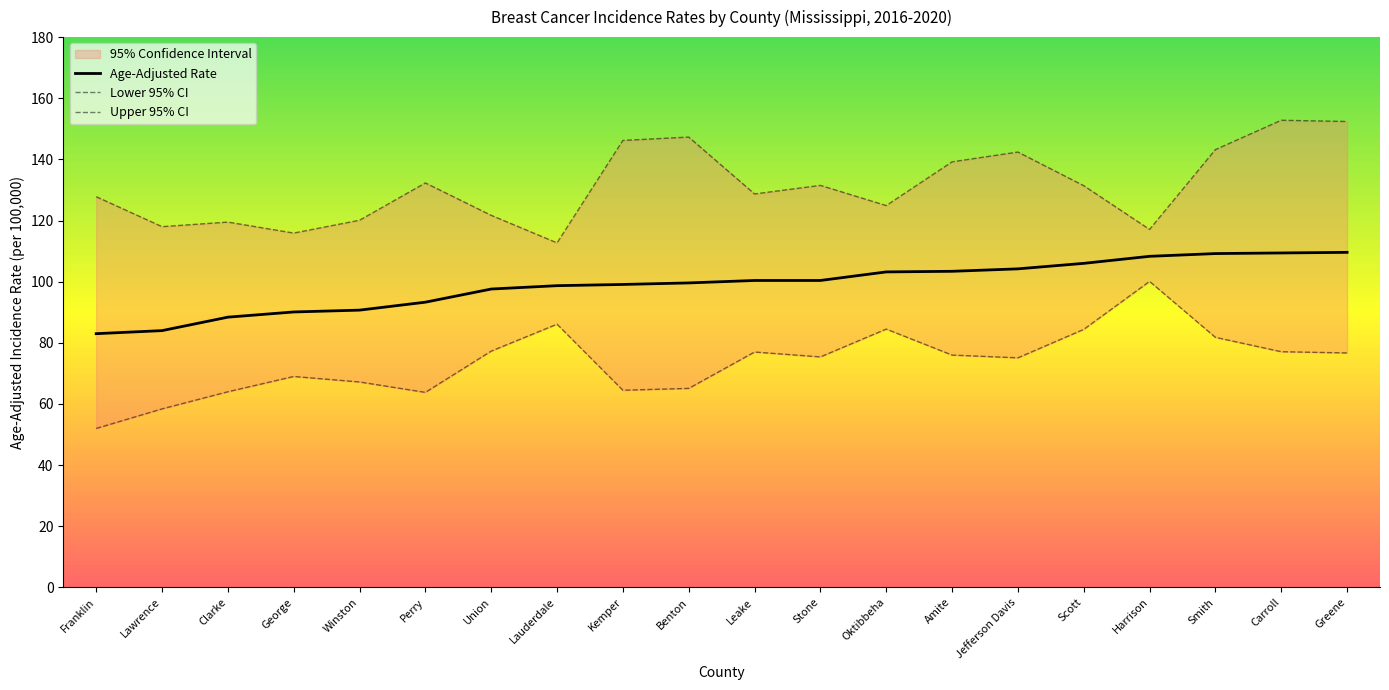

Between Union and Lauderdale, which series saw the biggest shift?

Upper 95% CI